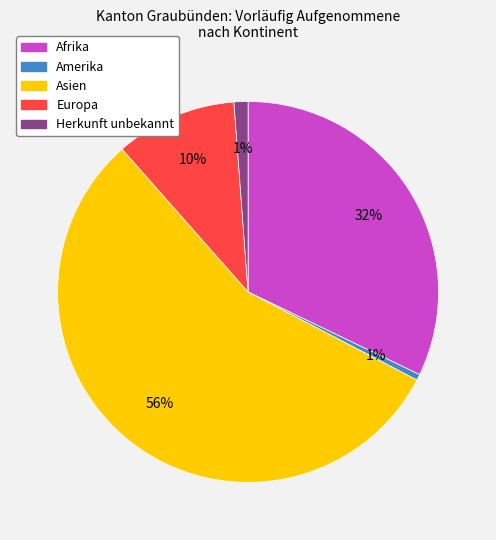

Which slice is the largest?

Asien